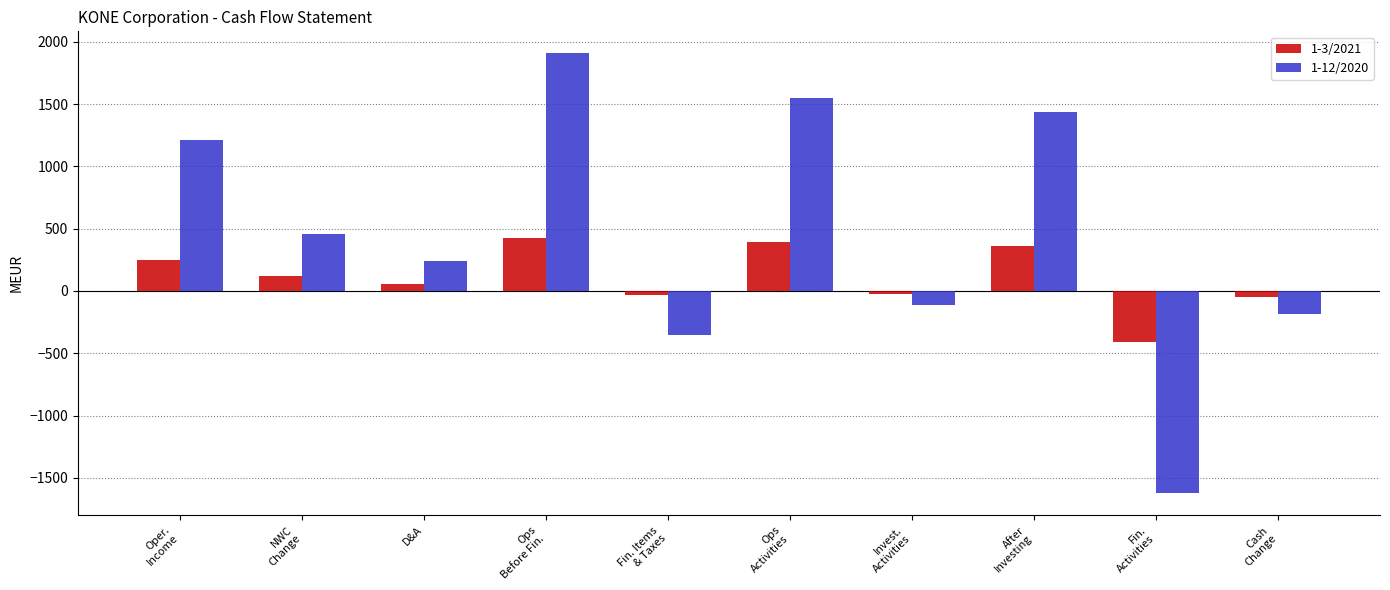

What is the sum of all 1-12/2020 values?

4529.9